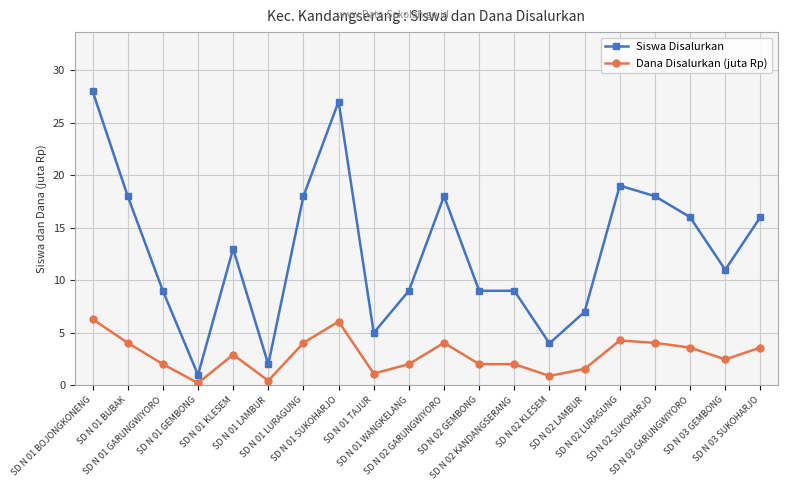

Does the chart have visible grid lines?

Yes